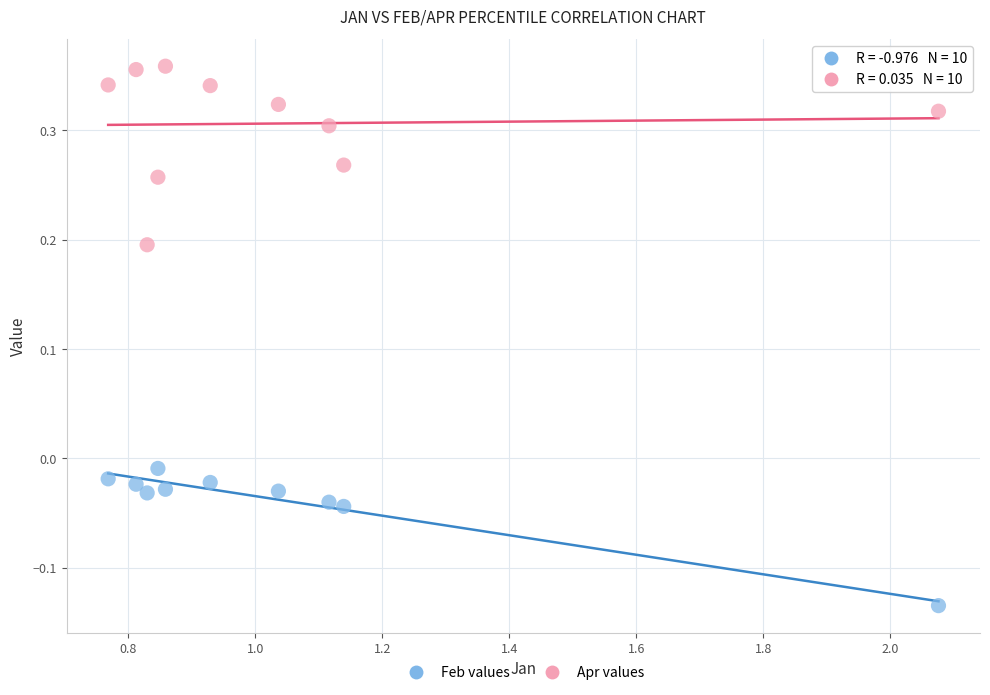

Which series has the widest spread of Y values?

Apr values